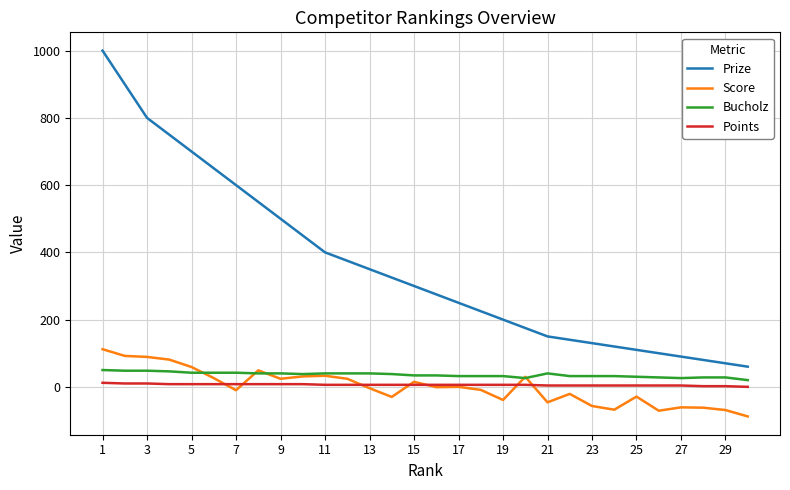

Which series has the largest total across all categories?

Prize